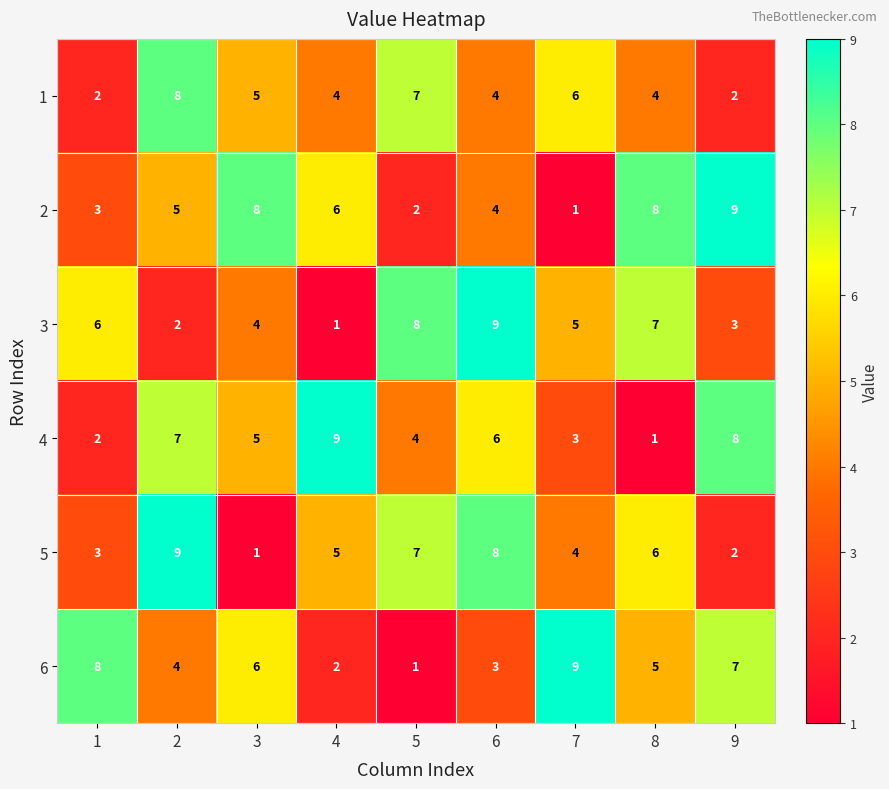

How many data points does each series have?

9